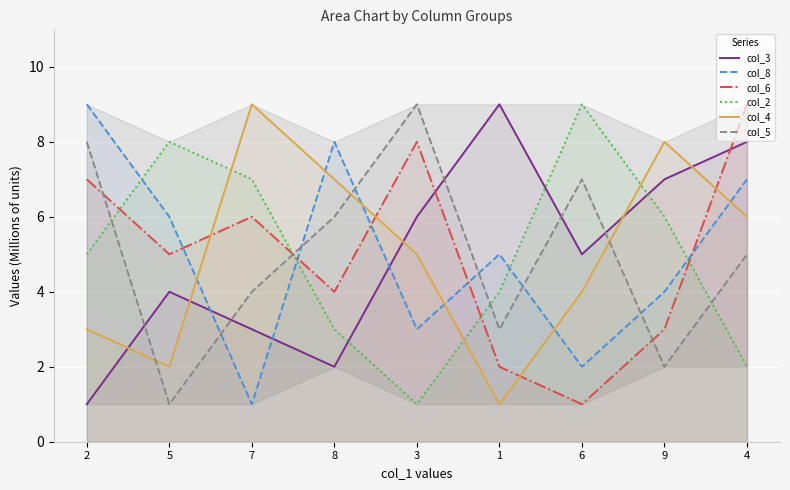

List the series in order of their peak value, lowest first.

col_3, col_8, col_6, col_2, col_4, col_5